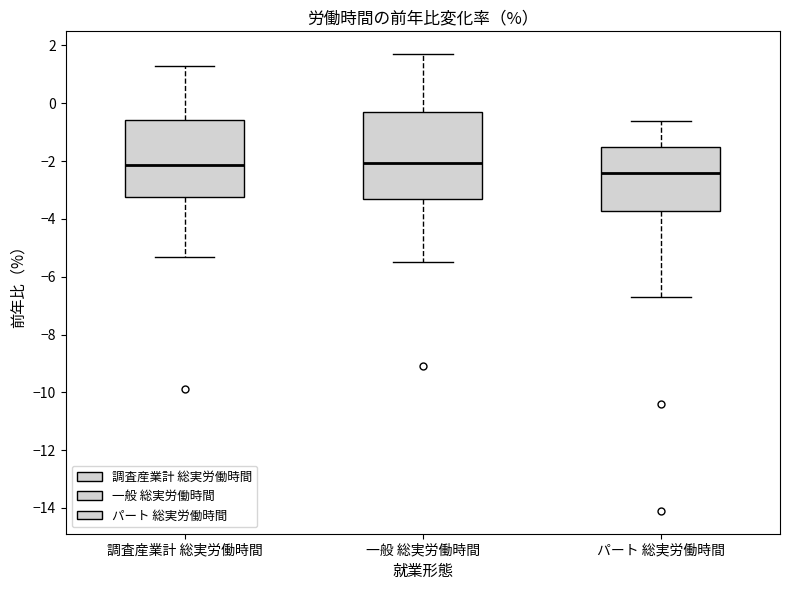

Reading left to right, transcribe this box plot: for each box, give where its median line is, the range the box spans, and where its two whiskers end, as read against the y-axis. The values are not printed on the chart, so give them approximately, as read against the axis.

調査産業計 総実労働時間: median -2.2, box -3.2 to -0.6, whiskers -5.2 to 1.4
一般 総実労働時間: median -2.0, box -3.4 to -0.2, whiskers -5.4 to 1.8
パート 総実労働時間: median -2.4, box -3.8 to -1.4, whiskers -6.6 to -0.6